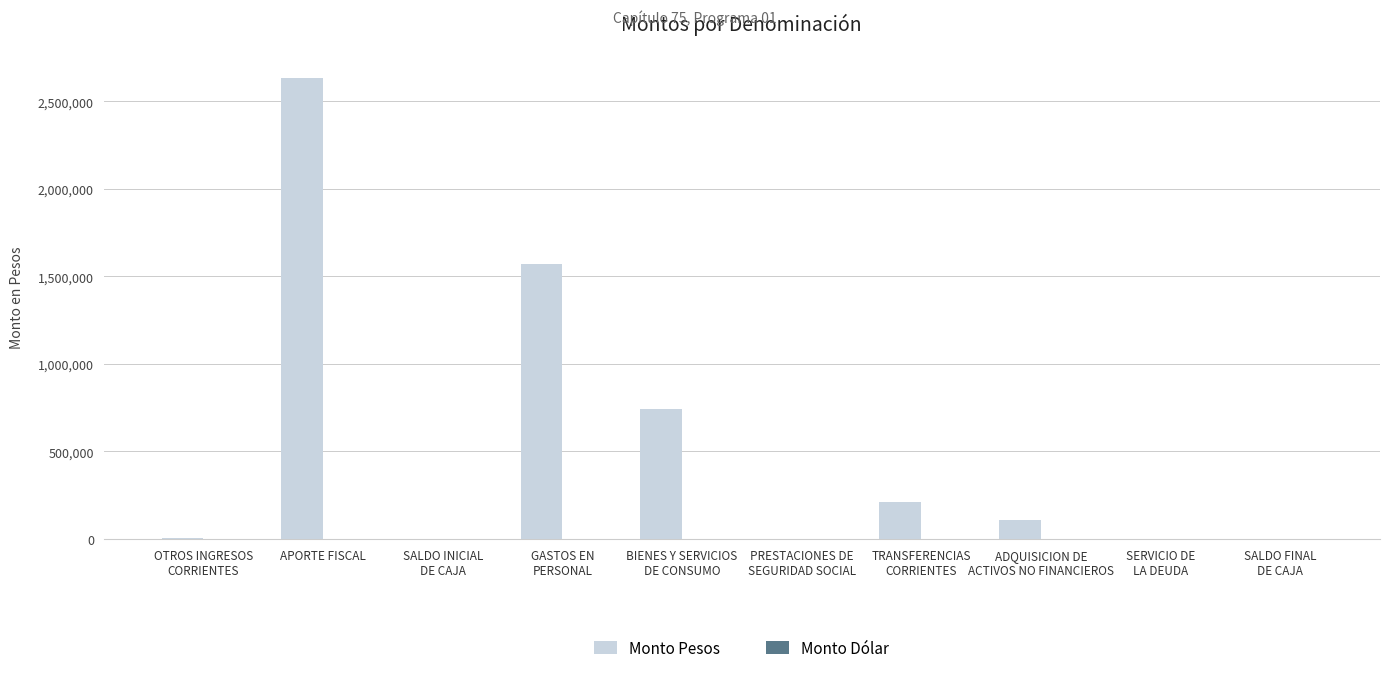

What is the sum of all values?

5277146